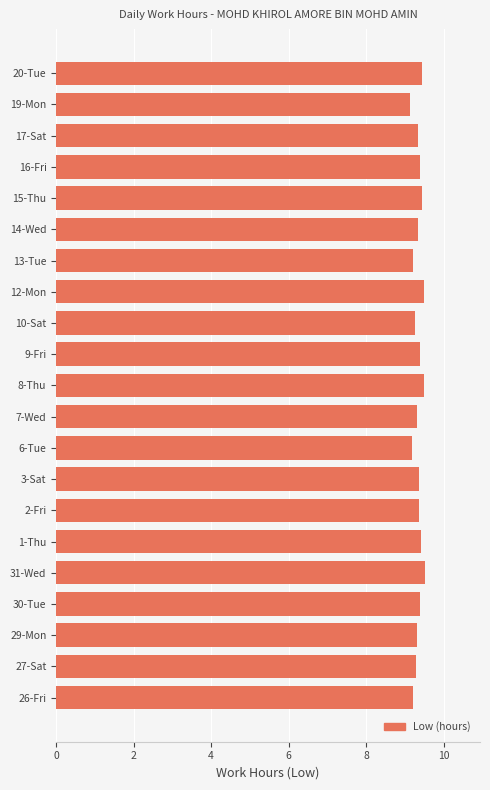

Approximately how many times larger is the value at 29-Mon compared to 8-Thu?

1.0